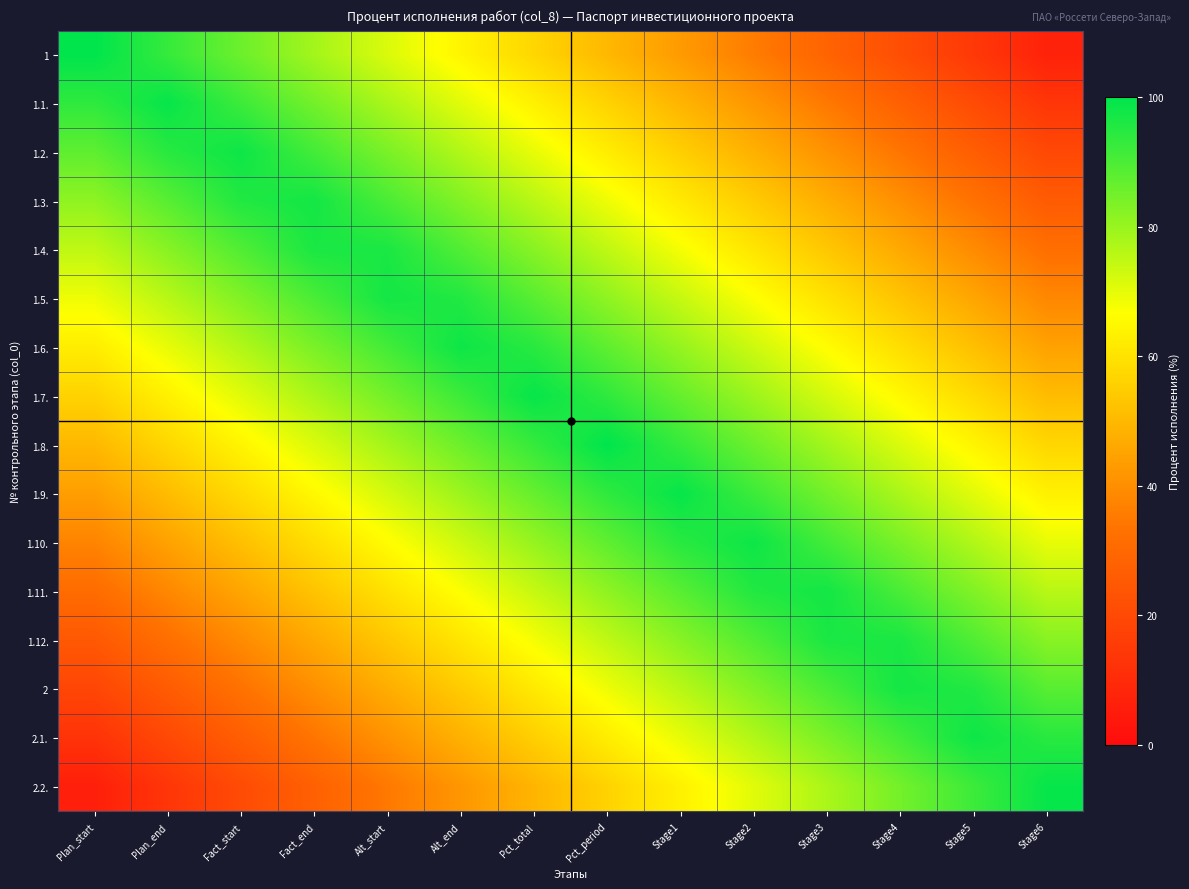

Which label corresponds to the smallest value in the chart?

Plan_start